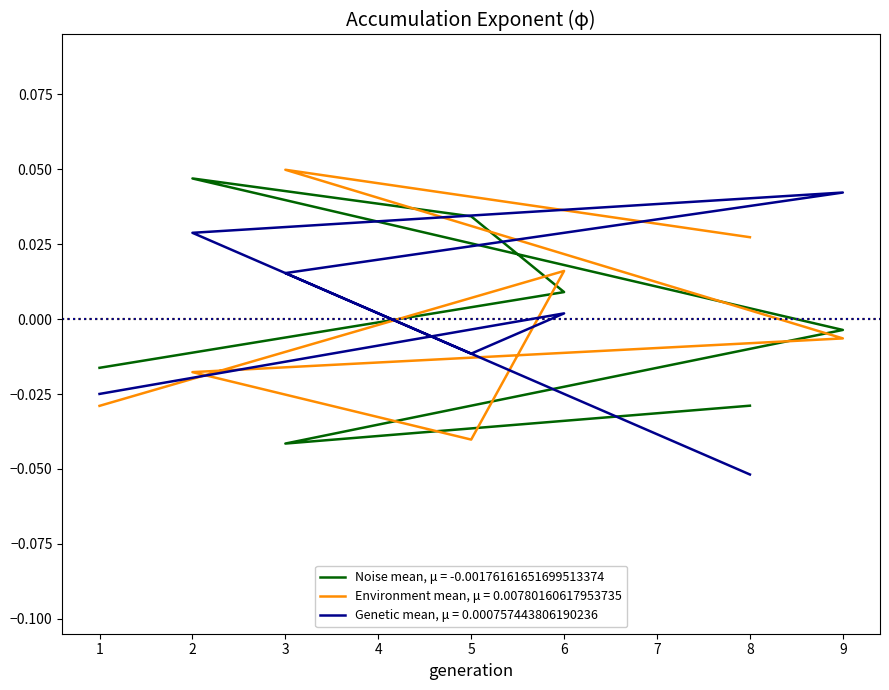

True or false: col_8 has more than 2 points higher than both neighbors.

False